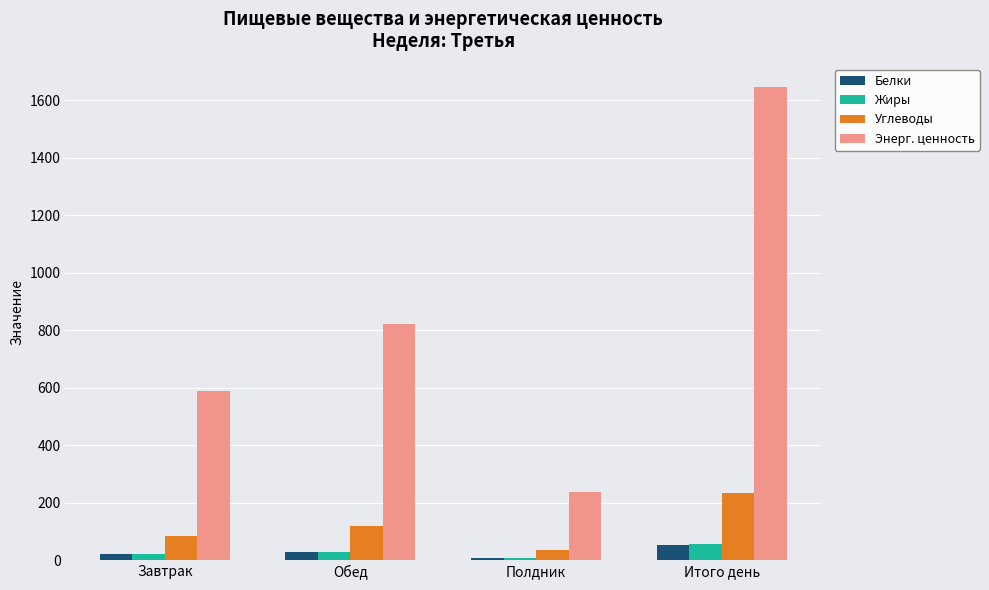

What is the average value of the Энерг. ценность series?

822.5